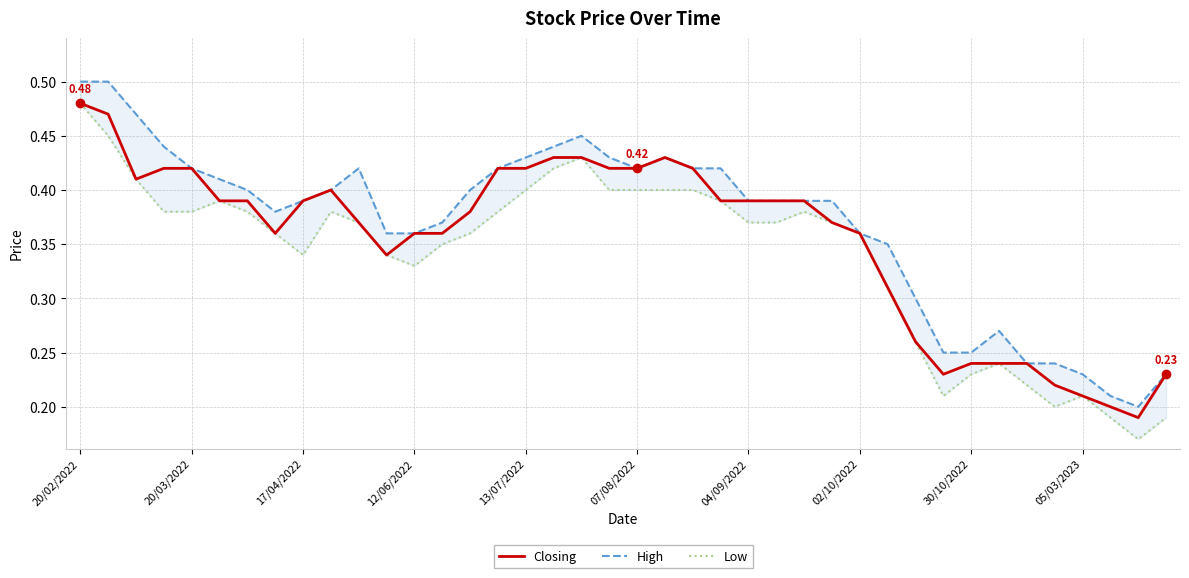

Rank the series at 11 from highest to lowest value.

High, Closing, Low